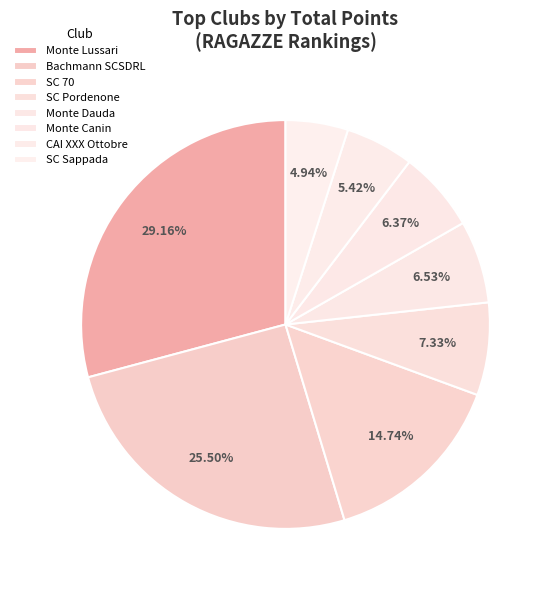

Does CAI XXX Ottobre represent more than half of the total?

No